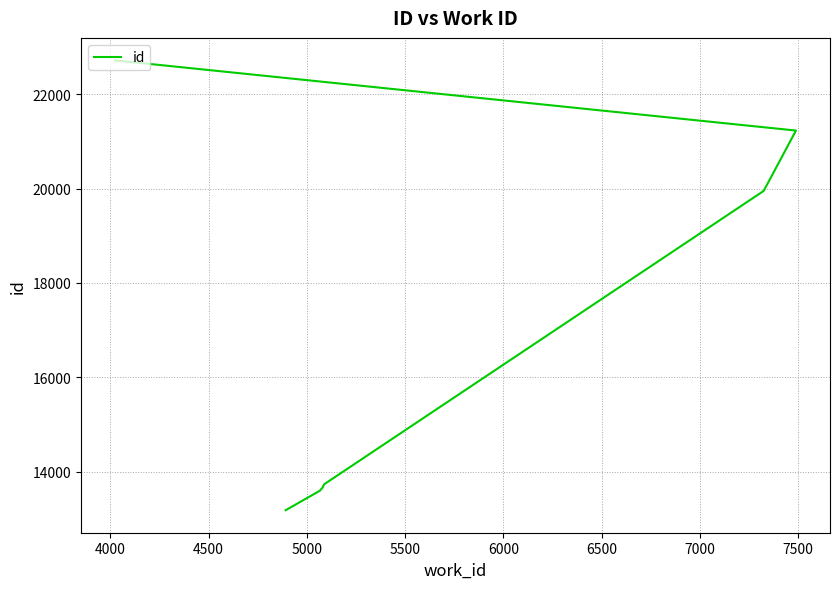

Is it true that the value at 4500 is 21900?

False